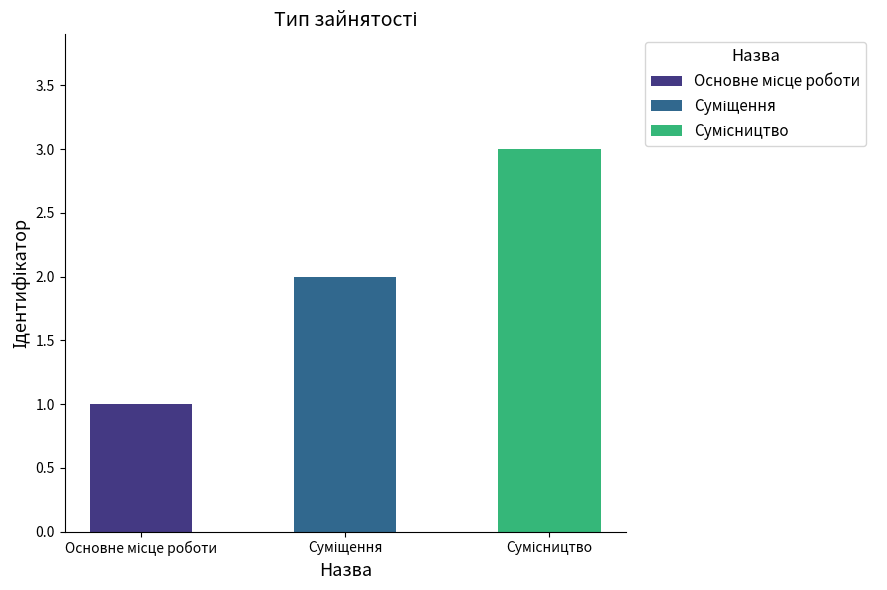

What is the greatest value displayed?

3